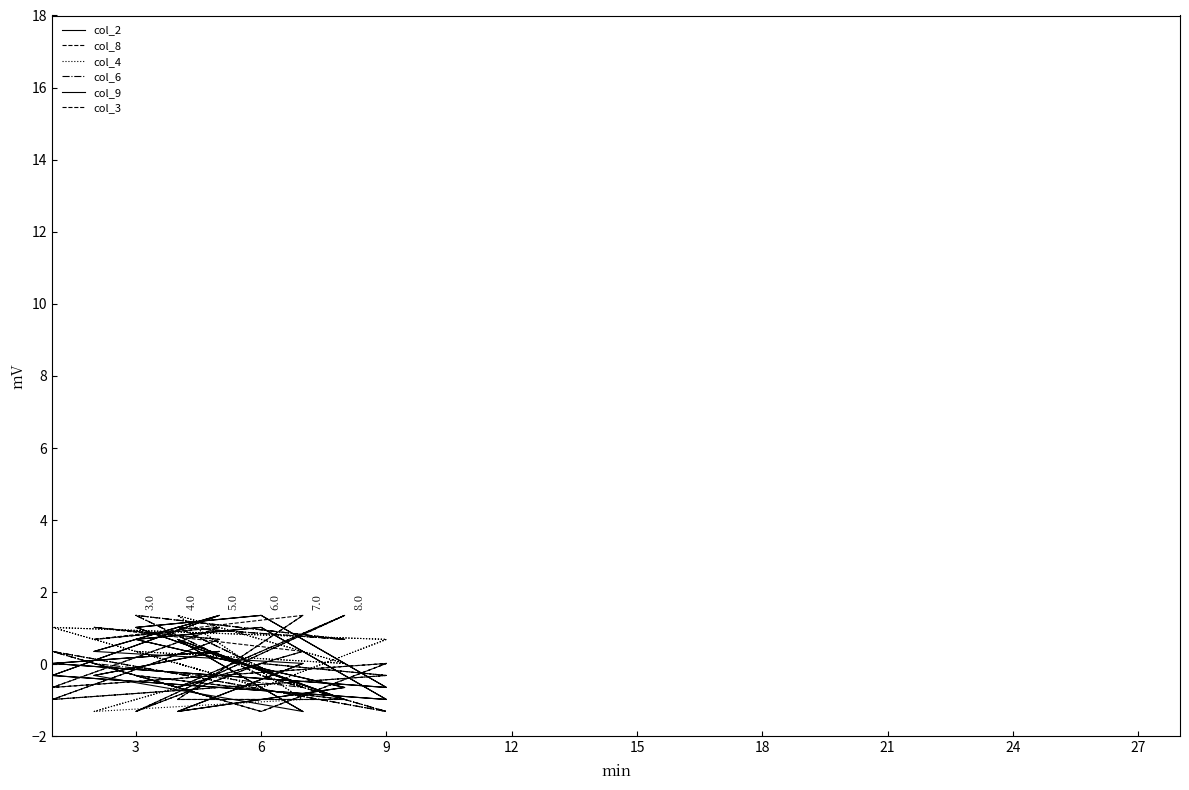

What is the value of the col_3 point at the 18th from the left?

1.4